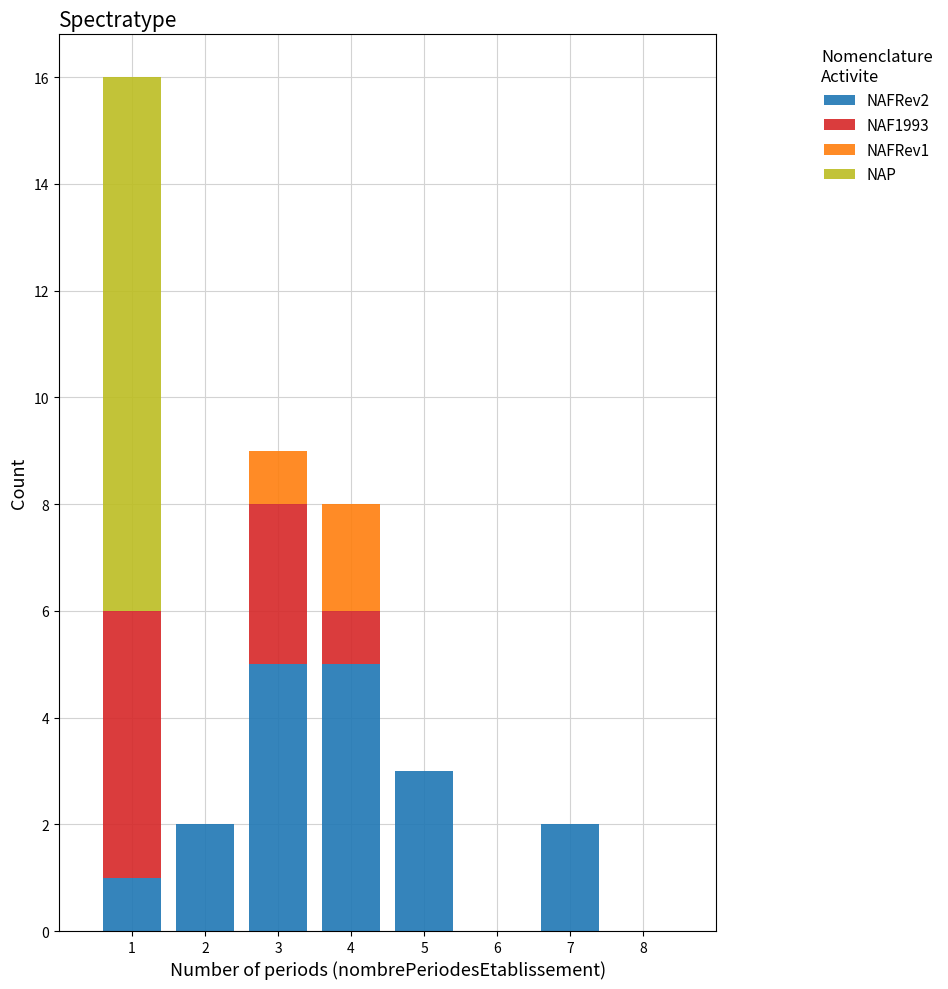

Which range on the x-axis has the tallest stacked bar (by total height)?

0.5 to 1.5